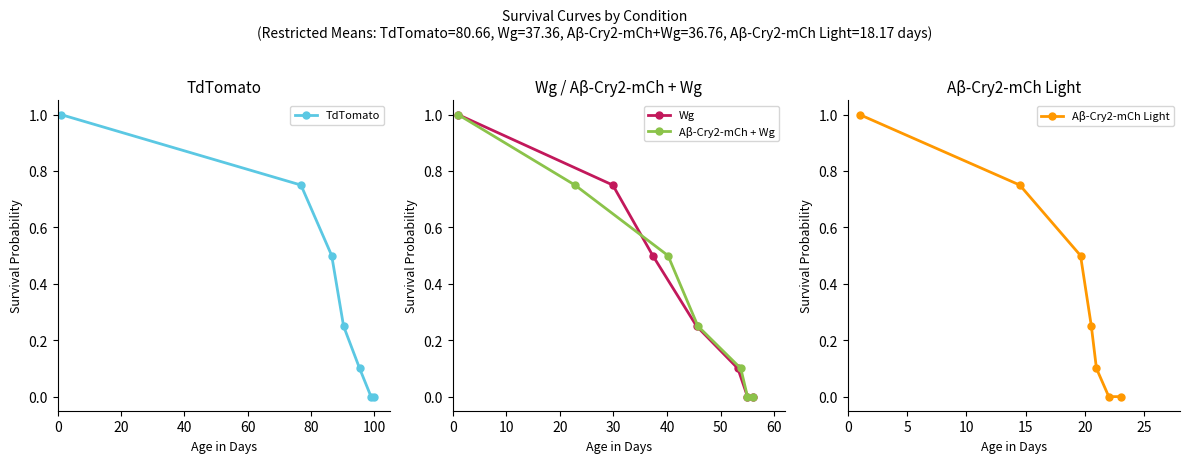

Which series has the largest total across all categories?

TdTomato